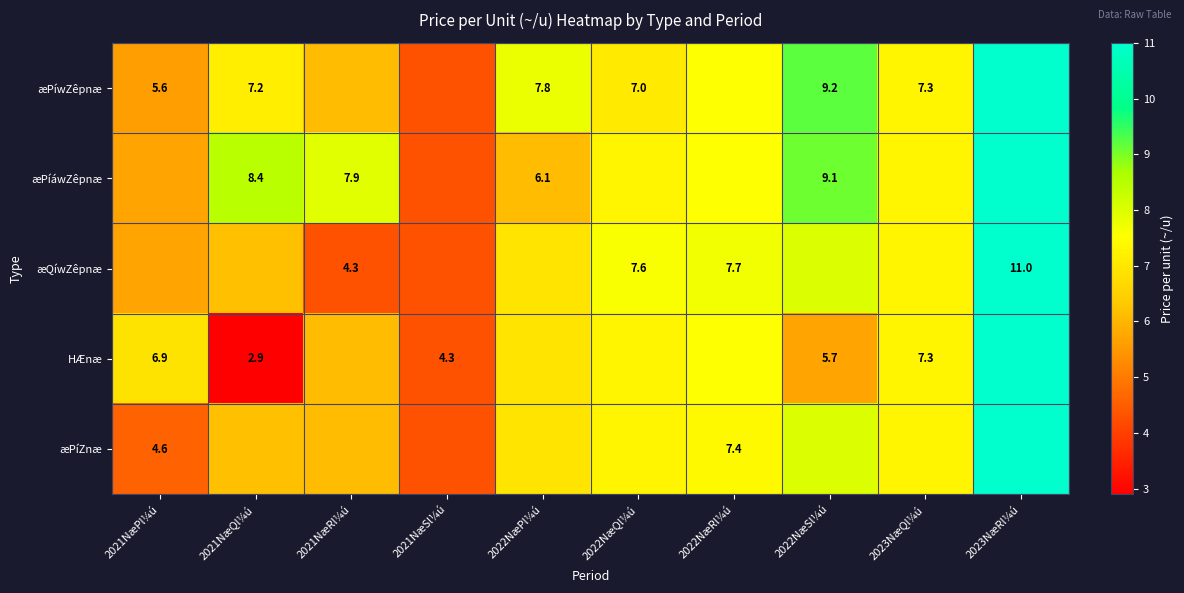

At which label does æPíáwZêpnæ reach its peak?

2023NæRl¼ú